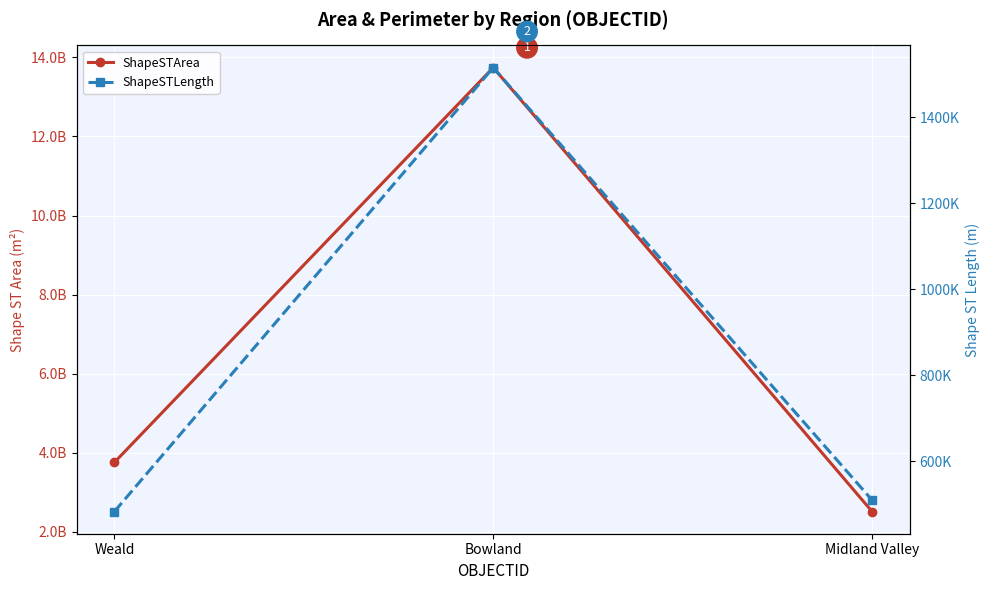

Reading left to right, extract all data points from this chart.

ShapeSTArea: Weald=3759084837.8	Bowland=13741873720.0	Midland Valley=2515489430.0
ShapeSTLength: Weald=483549.7	Bowland=1515108.6	Midland Valley=510021.7